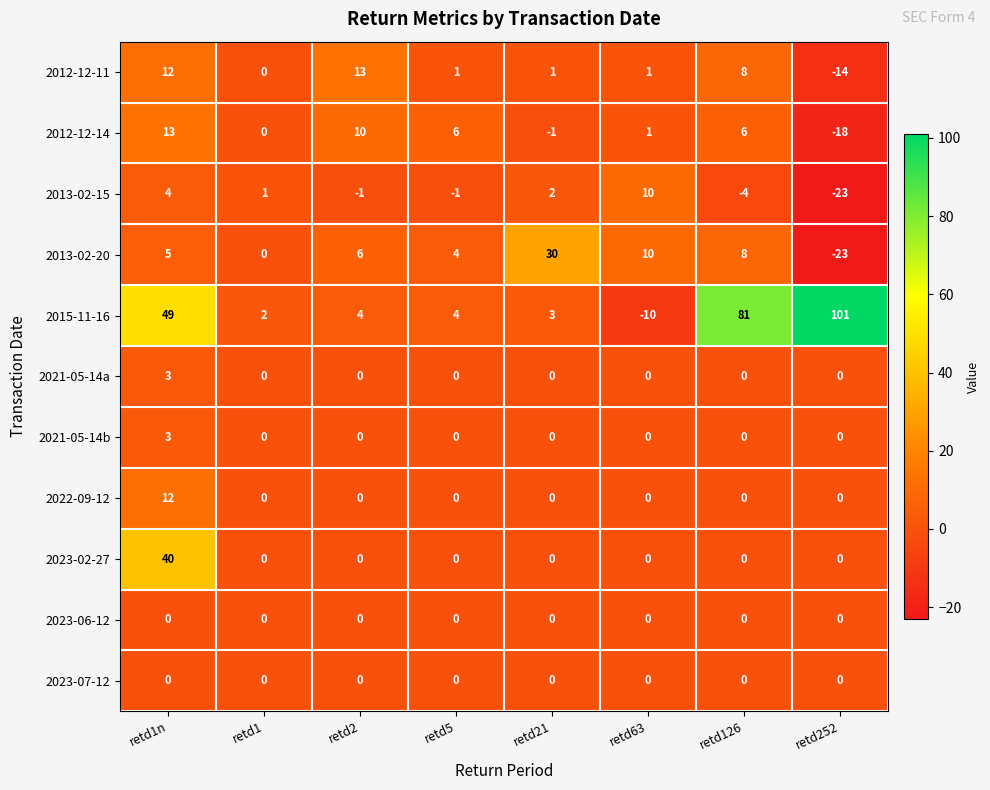

The value of 2013-02-15 at retd252 is -33. True or false?

False